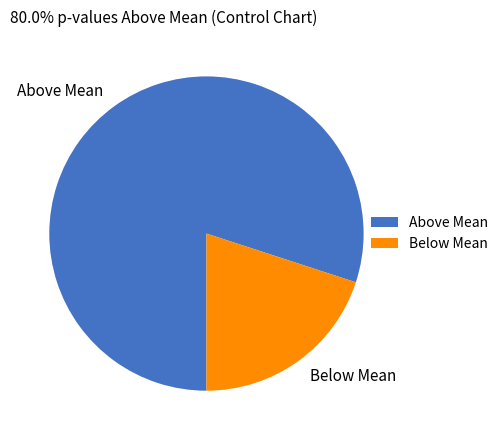

True or false: Above Mean accounts for 74% of the total.

False